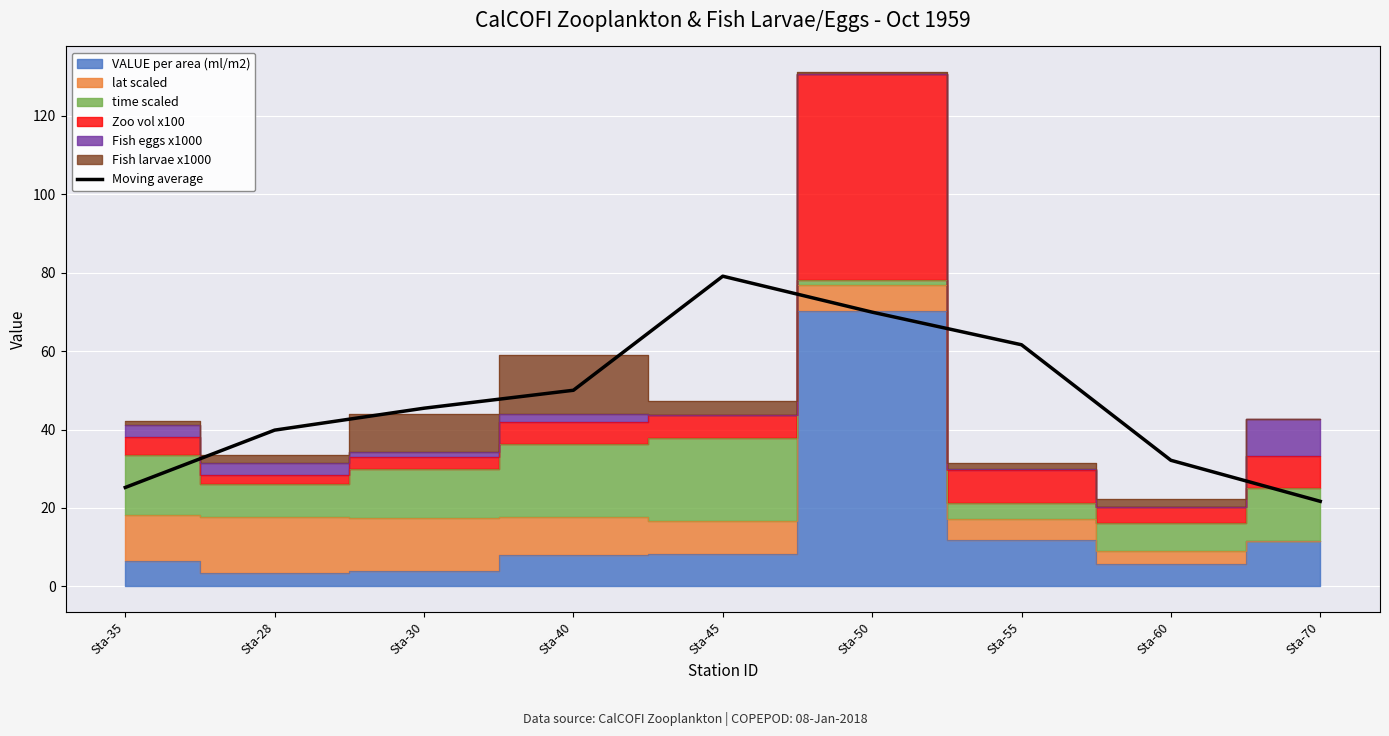

Reading left to right, transcribe all the data shown in this chart.

Sta-35=25.2	Sta-28=39.8	Sta-30=45.4	Sta-40=50.0	Sta-45=79.1	Sta-50=69.9	Sta-55=61.6	Sta-60=32.1	Sta-70=21.7